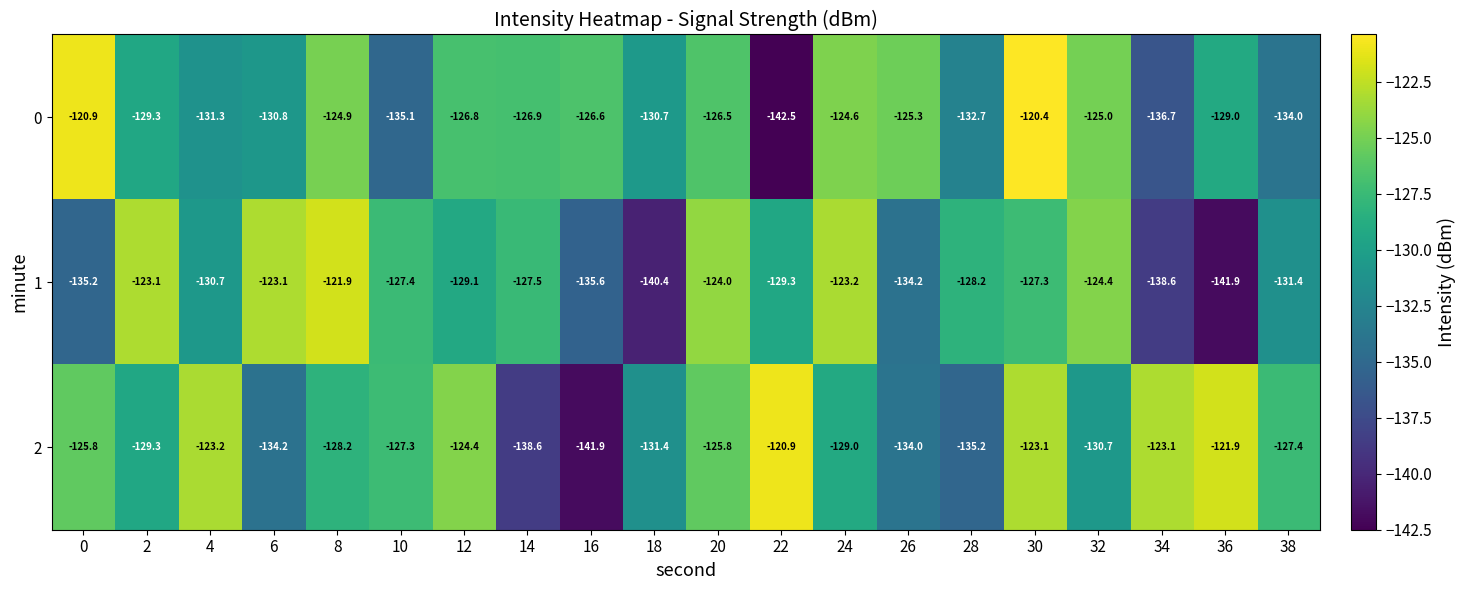

Which series has the widest spread of values?

0